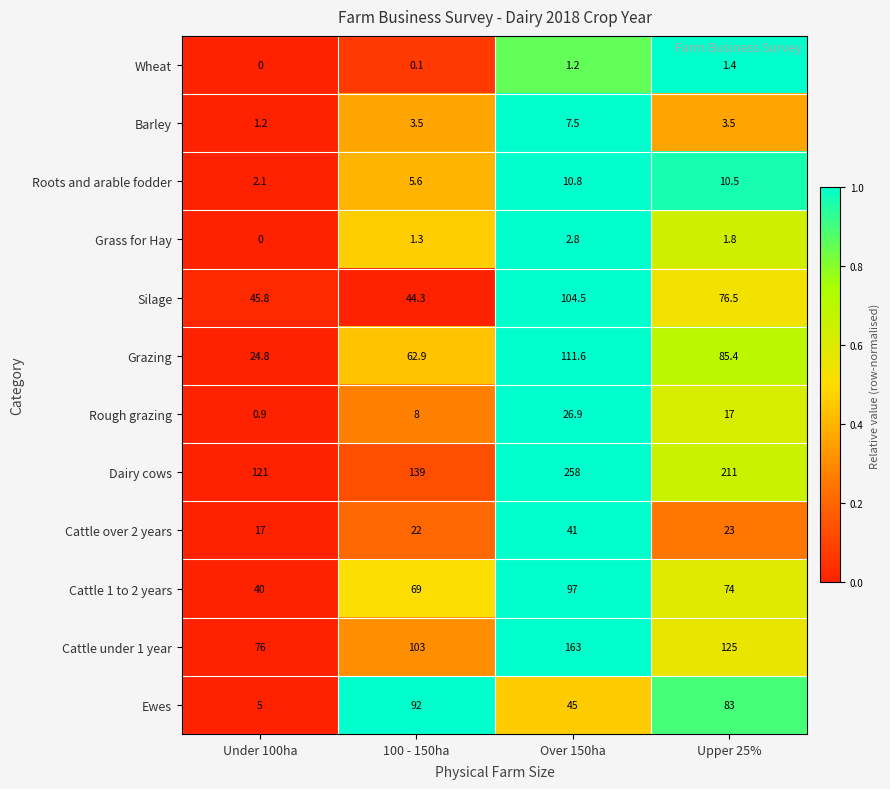

Which category has the lowest value across all series?

Under 100ha